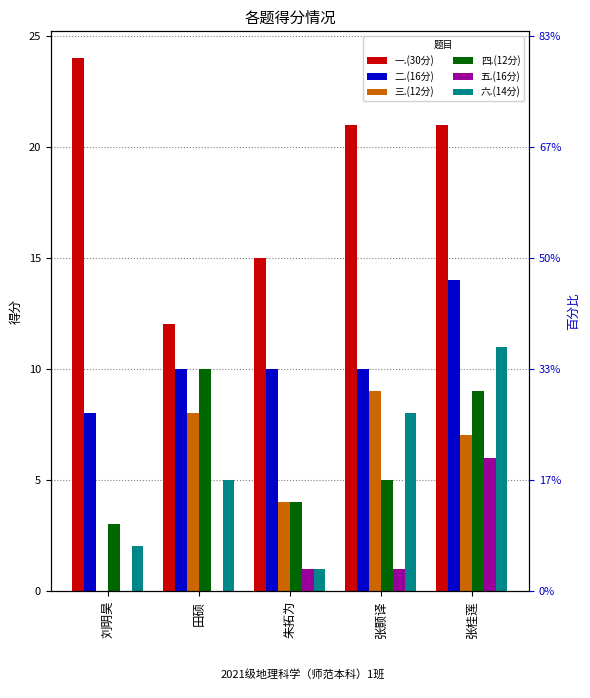

Reading left to right, transcribe all the data shown in this chart.

一.(30分): 刘明昊=24	田硕=12	朱拓为=15	张颢译=21	张桂莲=21
二.(16分): 刘明昊=8	田硕=10	朱拓为=10	张颢译=10	张桂莲=14
三.(12分): 刘明昊=0	田硕=8	朱拓为=4	张颢译=9	张桂莲=7
四.(12分): 刘明昊=3	田硕=10	朱拓为=4	张颢译=5	张桂莲=9
五.(16分): 刘明昊=0	田硕=0	朱拓为=1	张颢译=1	张桂莲=6
六.(14分): 刘明昊=2	田硕=5	朱拓为=1	张颢译=8	张桂莲=11